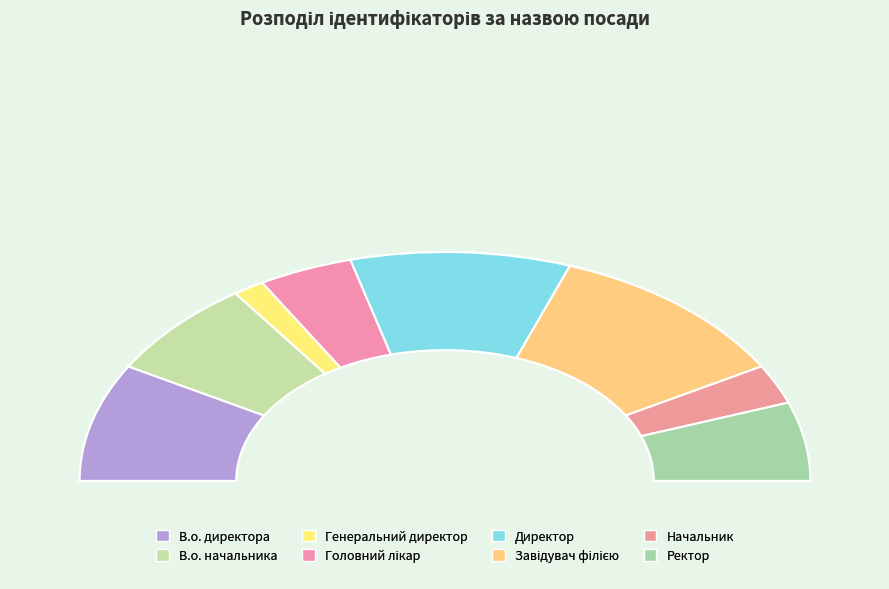

True or false: Директор accounts for 29% of the total.

False